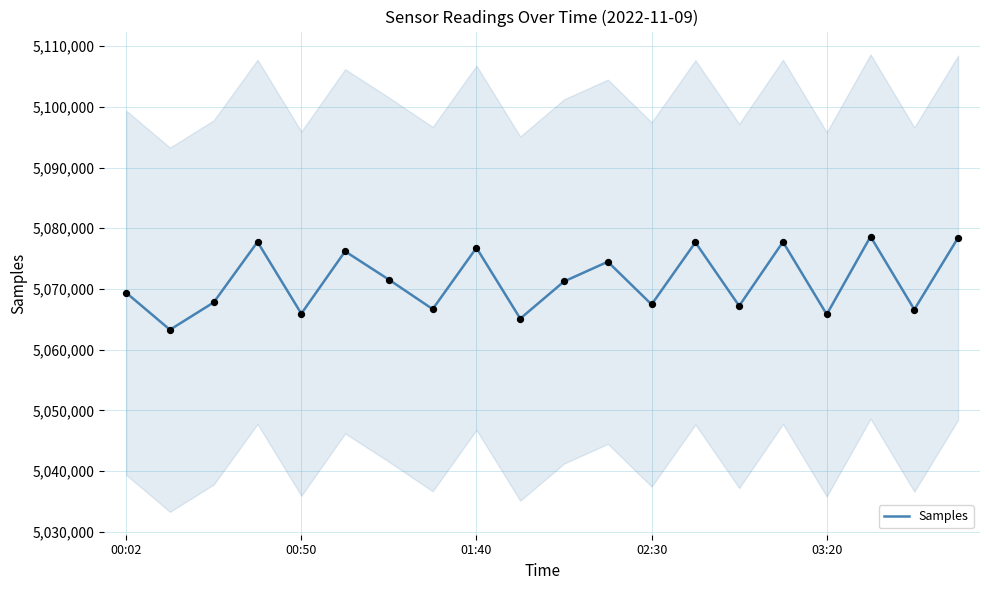

Which has a higher value, 19 or 13?

19